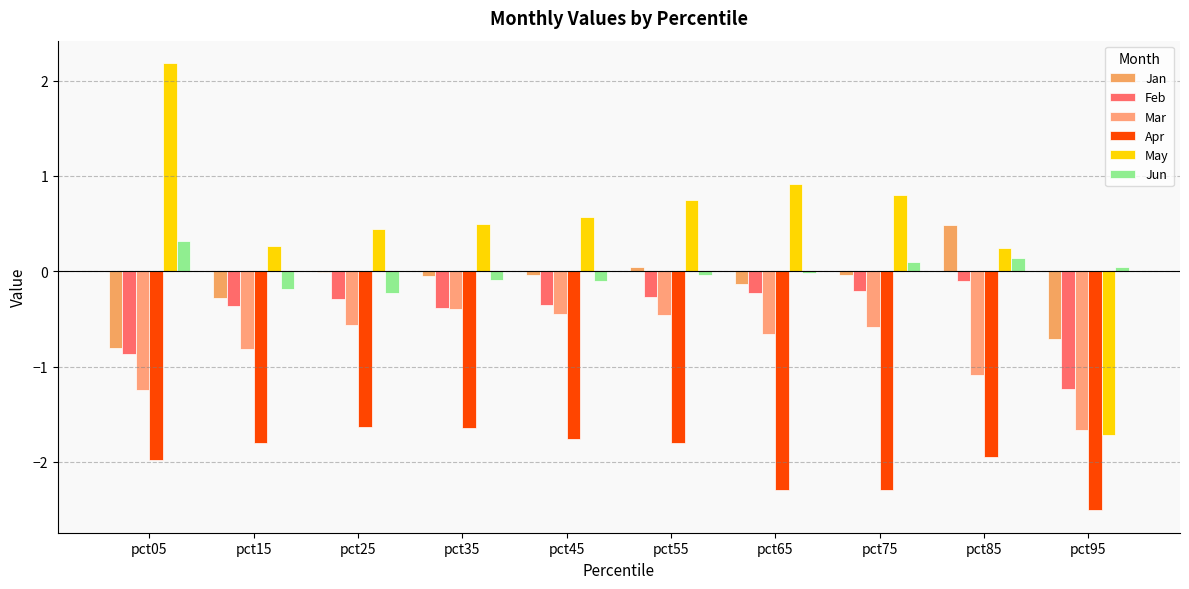

What is the greatest value displayed?

2.2